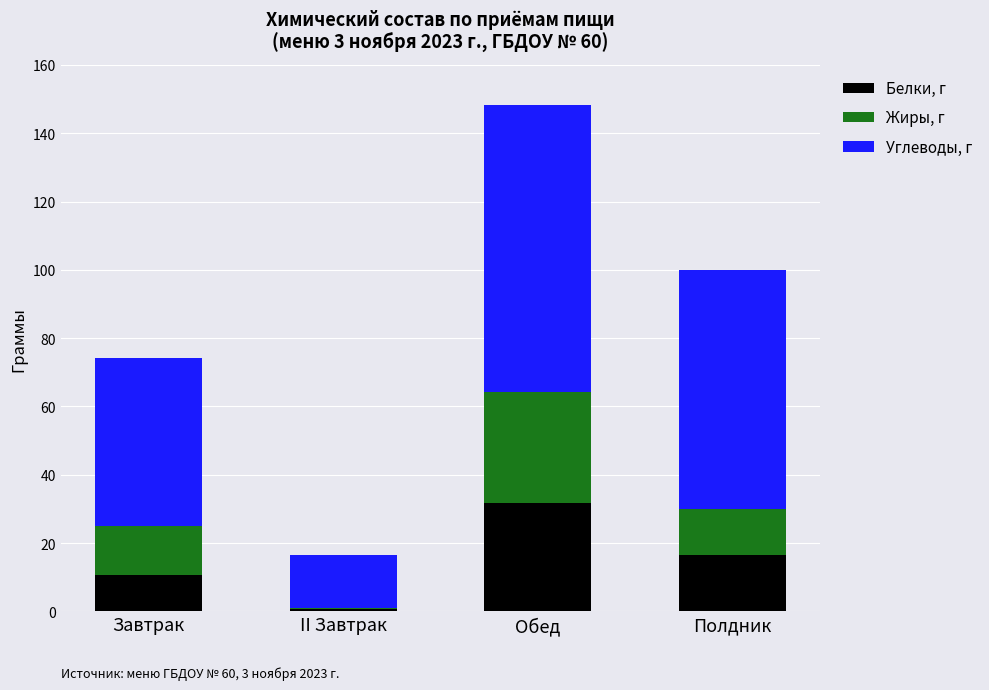

What is the total value across all series at Полдник?

99.9